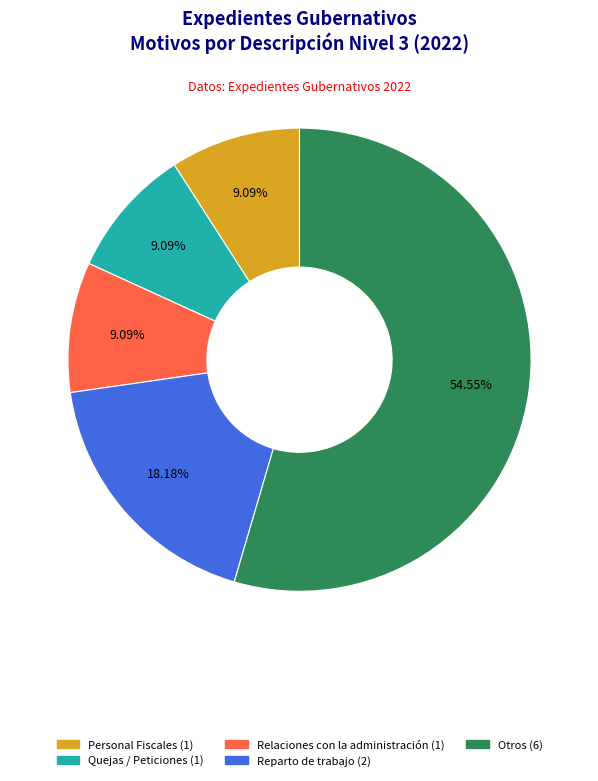

Does any single category account for the majority?

Yes